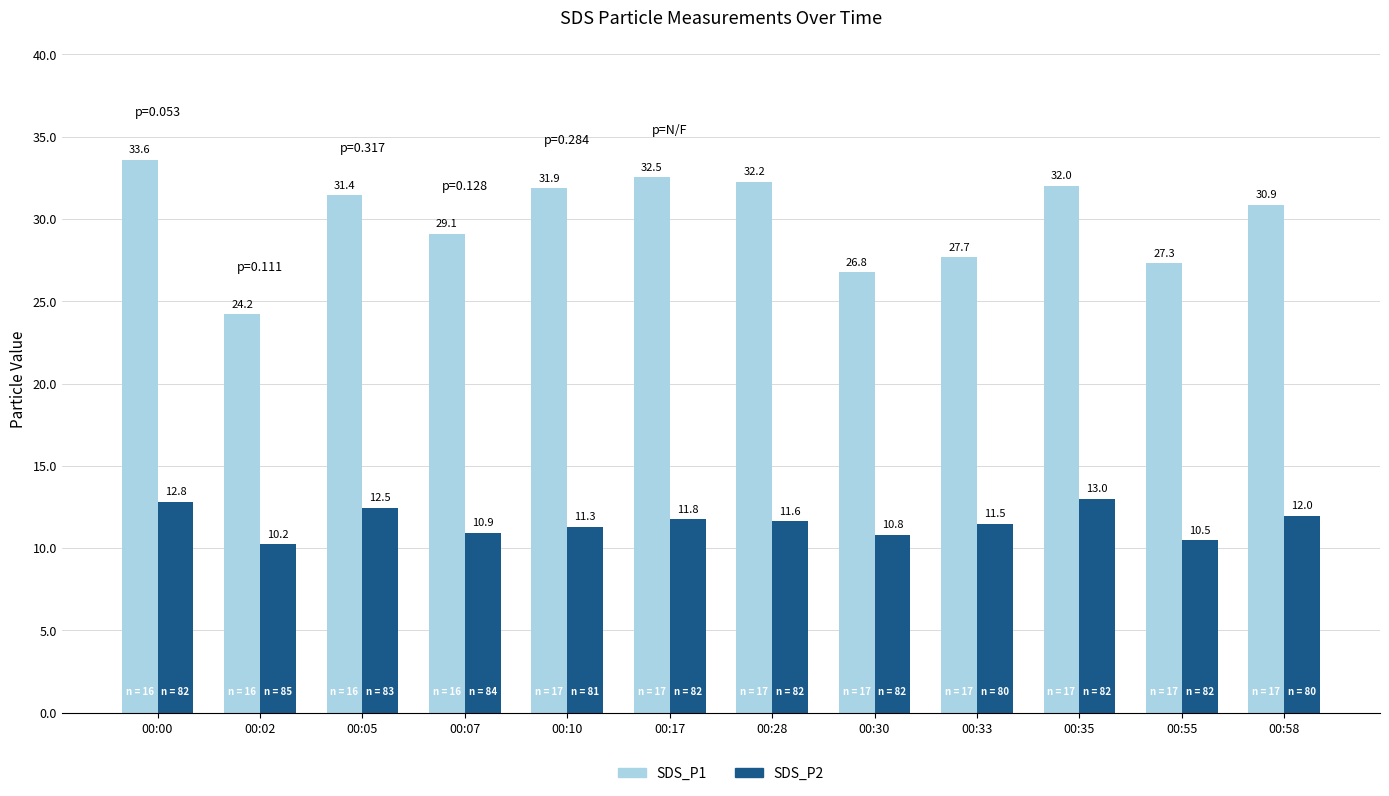

What is the value of the SDS_P2 bar at the 10th from the left?

13.0